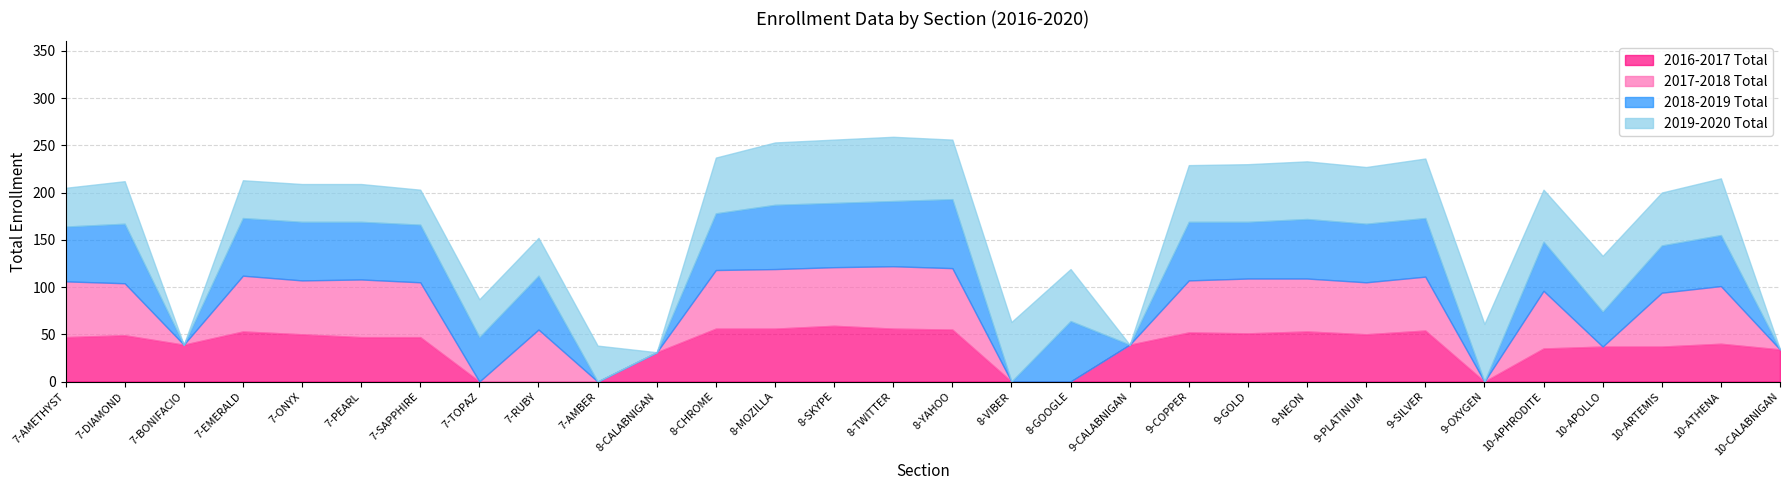

Which has a higher value, 8-GOOGLE or 9-OXYGEN?

8-GOOGLE